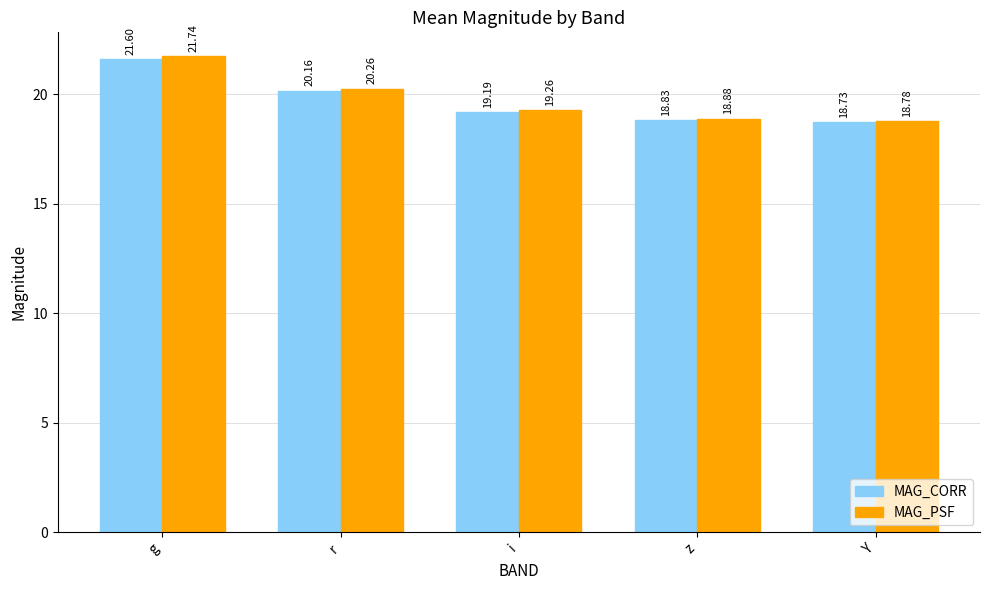

The MAG_CORR series shows 29.2 at g. True or false?

False